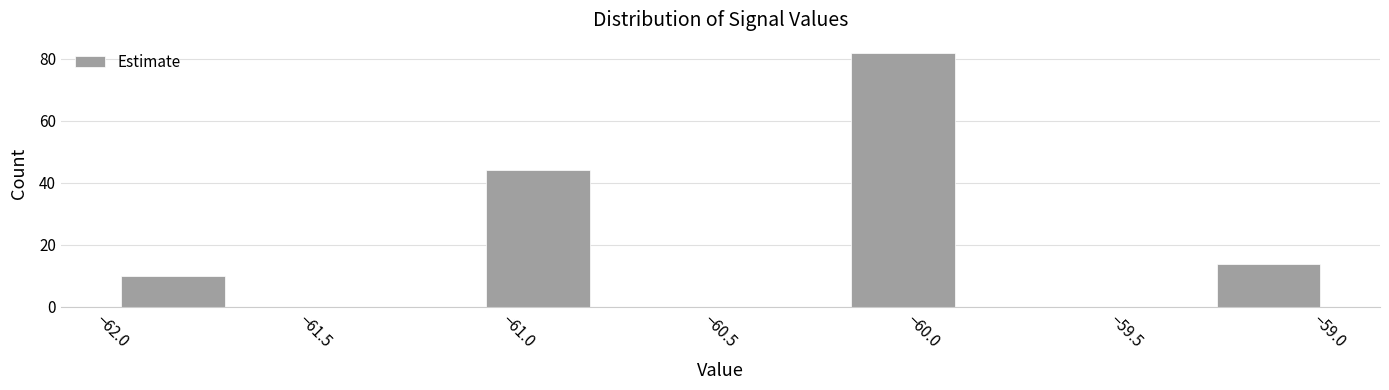

Over which range of the x-axis is the bar tallest?

-60.2 to -59.9